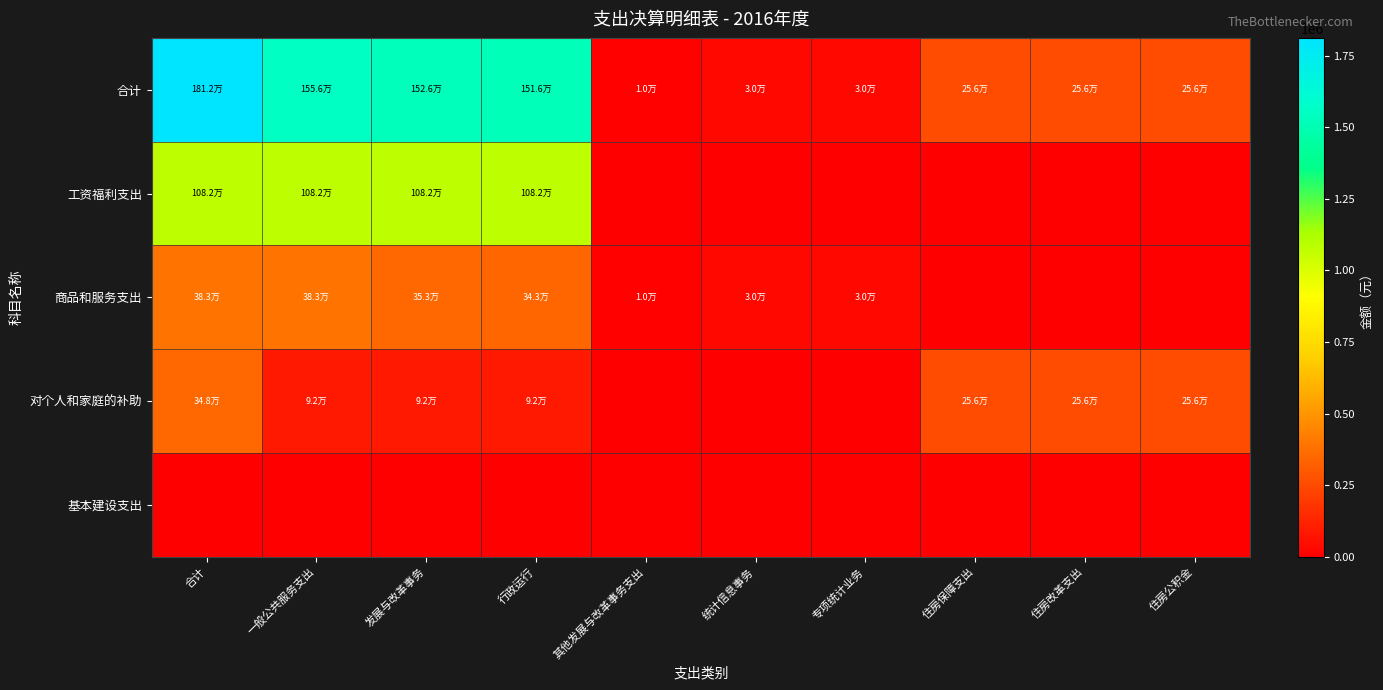

Reading right to left, extract all data points from this chart.

合计: 住房公积金=256156.2	住房改革支出=256156.2	住房保障支出=256156.2	专项统计业务=30000.0	统计信息事务=30000.0	其他发展与改革事务支出=10000.0	行政运行=1516226.0	发展与改革事务=1526226.0	一般公共服务支出=1556226.0	合计=1812382.2
工资福利支出: 住房公积金=0.0	住房改革支出=0.0	住房保障支出=0.0	专项统计业务=0.0	统计信息事务=0.0	其他发展与改革事务支出=0.0	行政运行=1081686.9	发展与改革事务=1081686.9	一般公共服务支出=1081686.9	合计=1081686.9
商品和服务支出: 住房公积金=0.0	住房改革支出=0.0	住房保障支出=0.0	专项统计业务=30000.0	统计信息事务=30000.0	其他发展与改革事务支出=10000.0	行政运行=342923.1	发展与改革事务=352923.1	一般公共服务支出=382923.1	合计=382923.1
对个人和家庭的补助: 住房公积金=256156.2	住房改革支出=256156.2	住房保障支出=256156.2	专项统计业务=0.0	统计信息事务=0.0	其他发展与改革事务支出=0.0	行政运行=91616.0	发展与改革事务=91616.0	一般公共服务支出=91616.0	合计=347772.2
基本建设支出: 住房公积金=0.0	住房改革支出=0.0	住房保障支出=0.0	专项统计业务=0.0	统计信息事务=0.0	其他发展与改革事务支出=0.0	行政运行=0.0	发展与改革事务=0.0	一般公共服务支出=0.0	合计=0.0